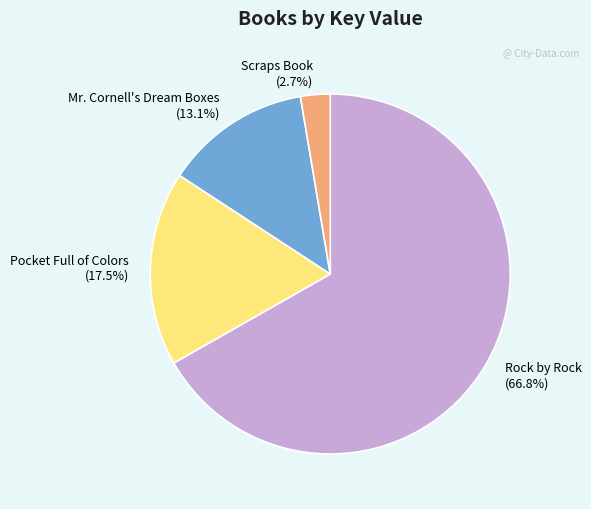

Does Pocket Full of Colors (17.5%) account for over 50% of the chart?

No